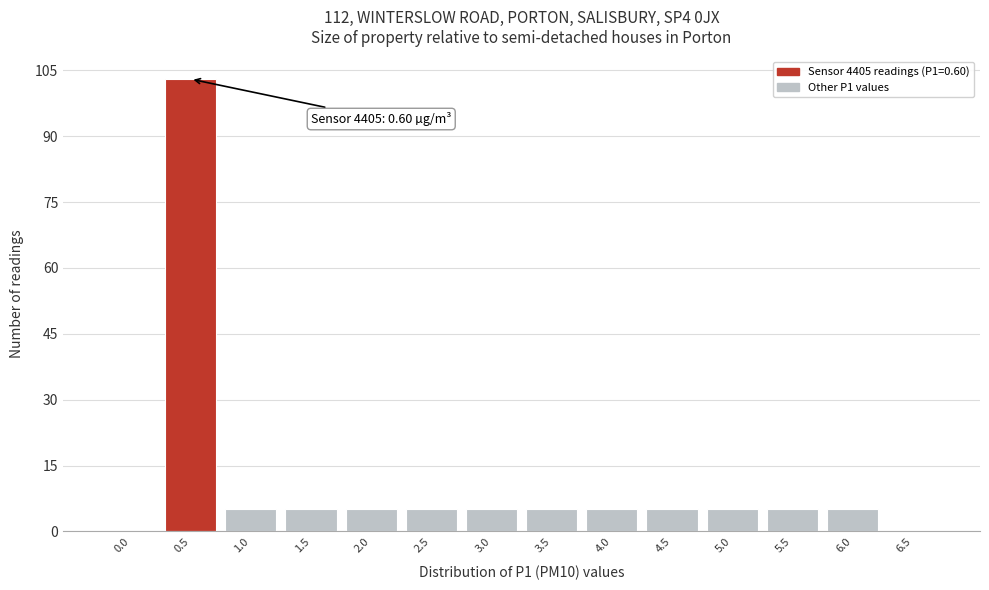

Reading left to right, list all the values displayed in this chart.

0.0=0	0.5=103	1.0=5	1.5=5	2.0=5	2.5=5	3.0=5	3.5=5	4.0=5	4.5=5	5.0=5	5.5=5	6.0=5	6.5=0